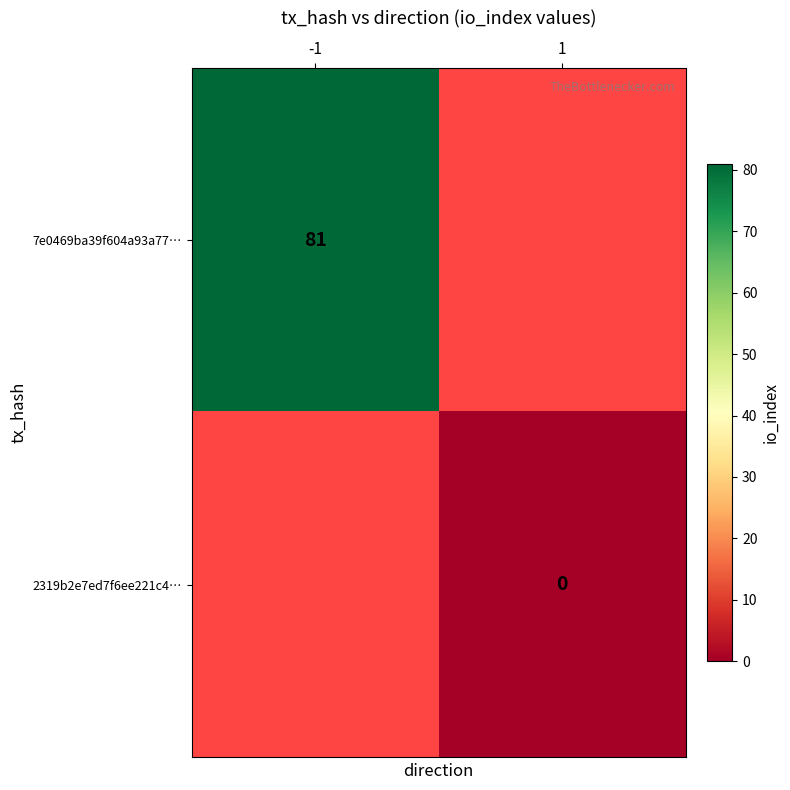

The 7e0469ba39f604a93a77… series shows 16 at -1. True or false?

False